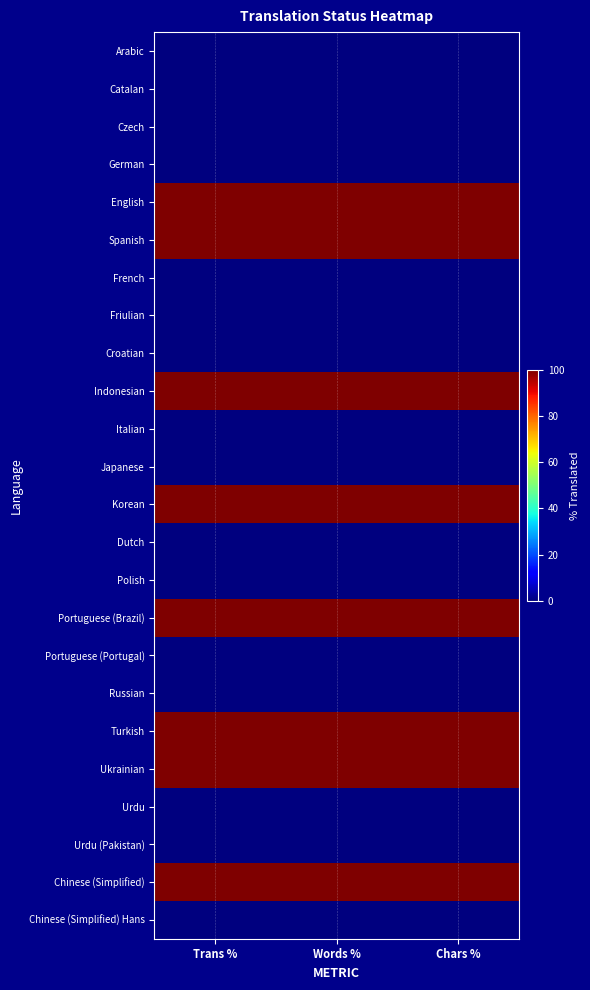

Which series has the widest spread of values?

Arabic